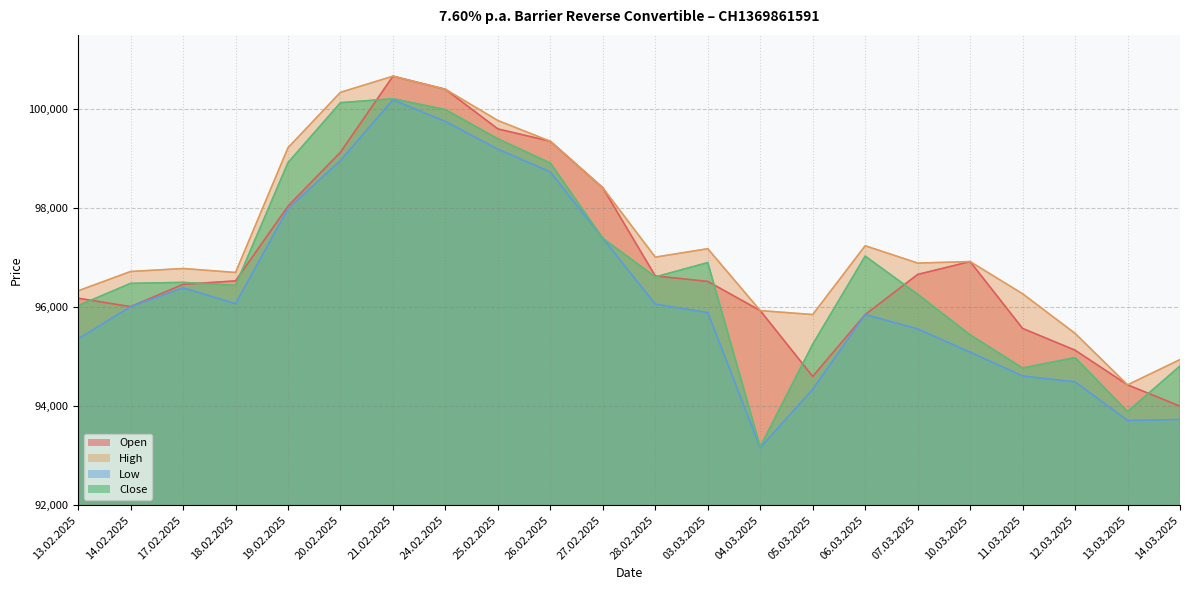

In Close, how many points are higher than both neighbors (excluding endpoints)?

5